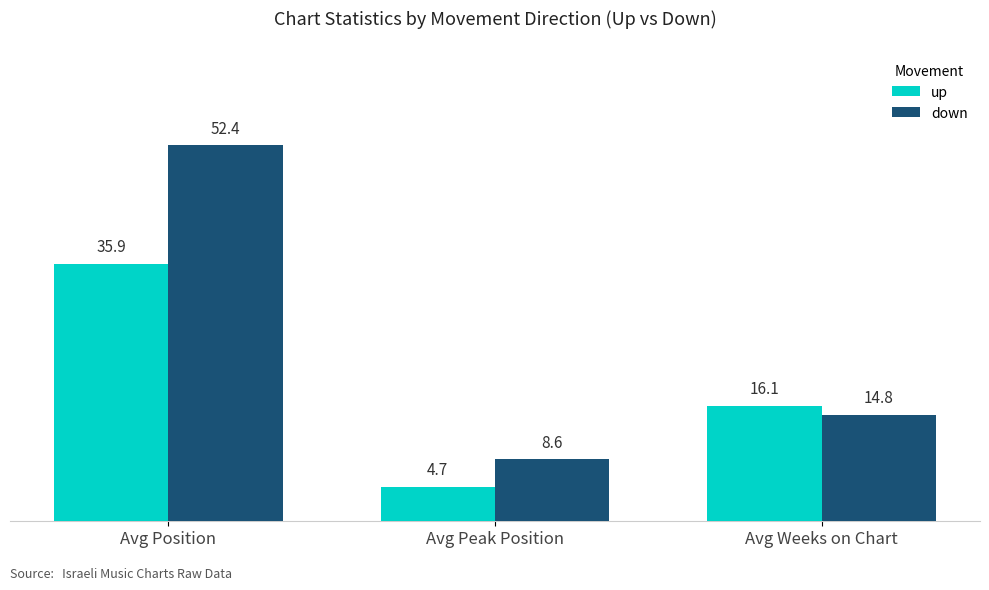

Reading right to left, what are all the values shown in this chart?

up: 16.1	4.7	35.9
down: 14.8	8.6	52.4